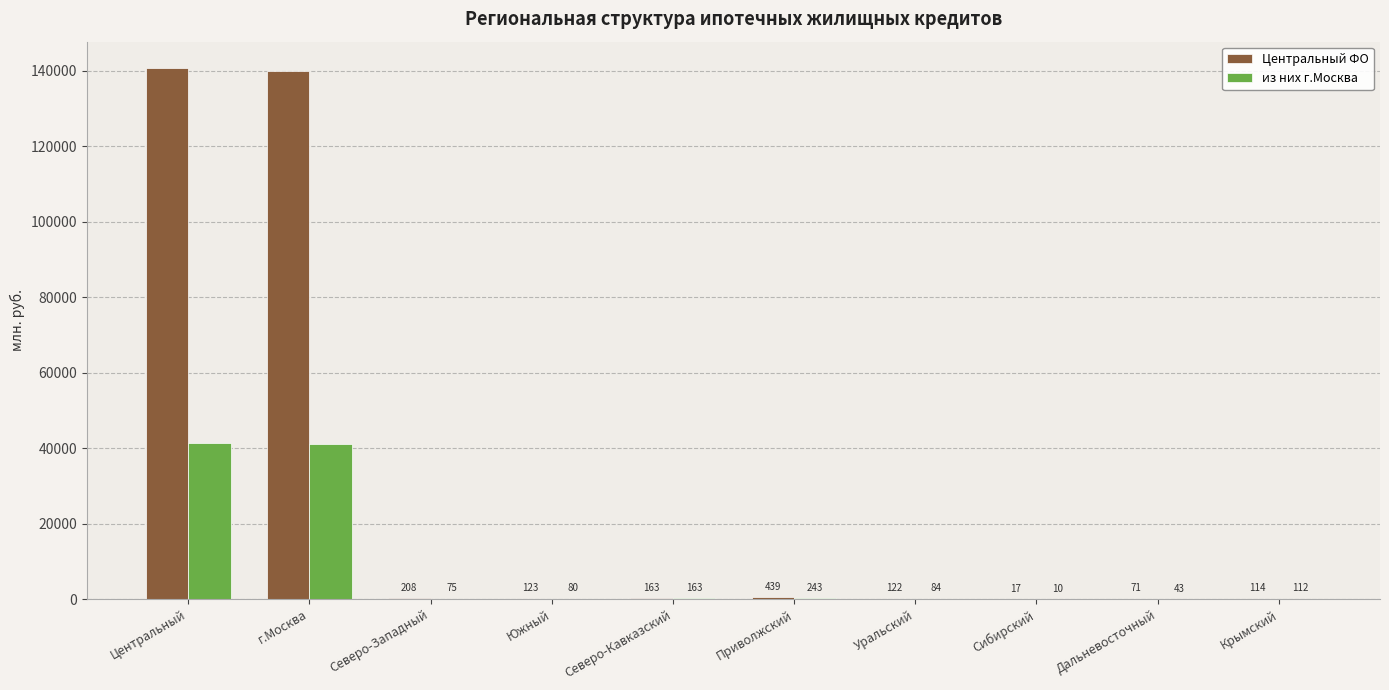

At which label is Центральный ФО closest to 70330?

г.Москва